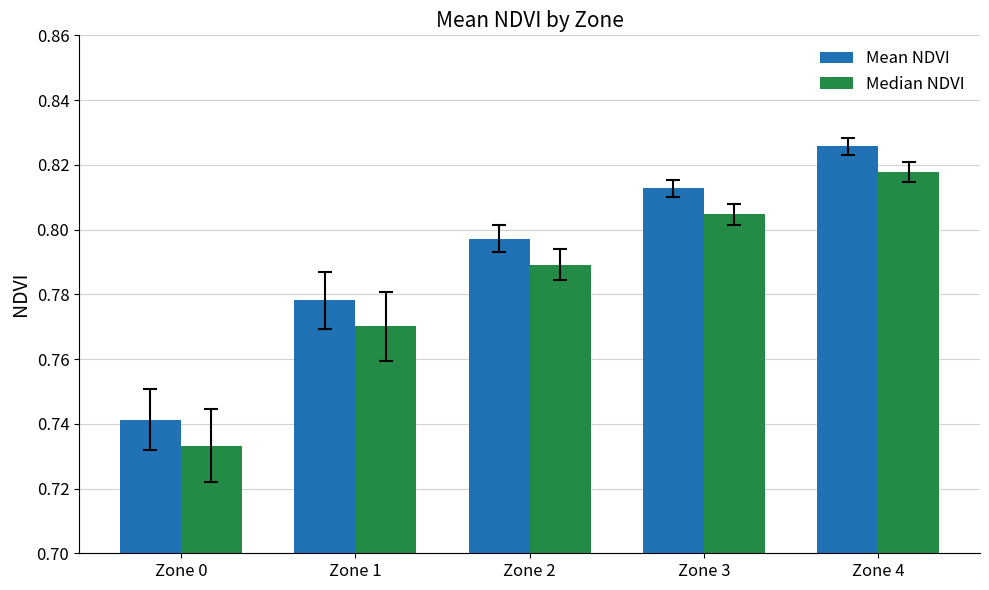

At how many categories does at least one series exceed 0?

5